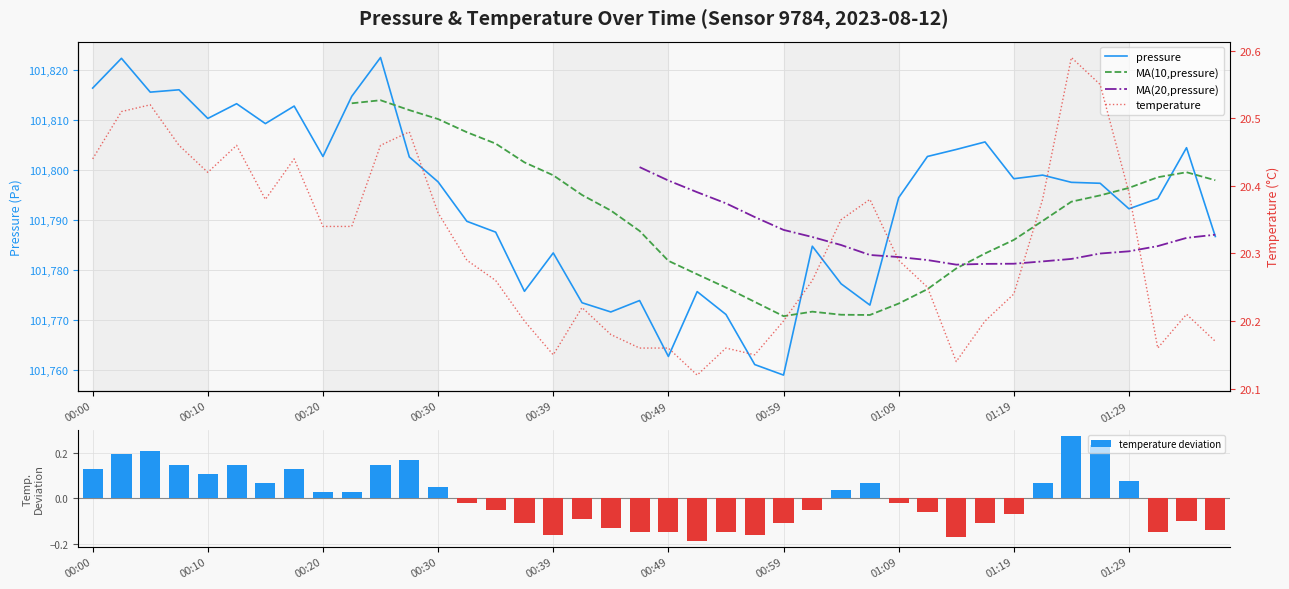

The pressure series shows 101798.2 at 01:19. True or false?

True